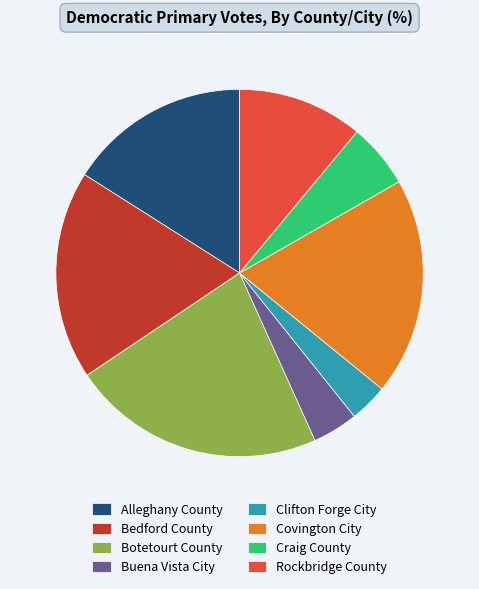

Combined, do Covington City and Clifton Forge City account for over 50%?

No